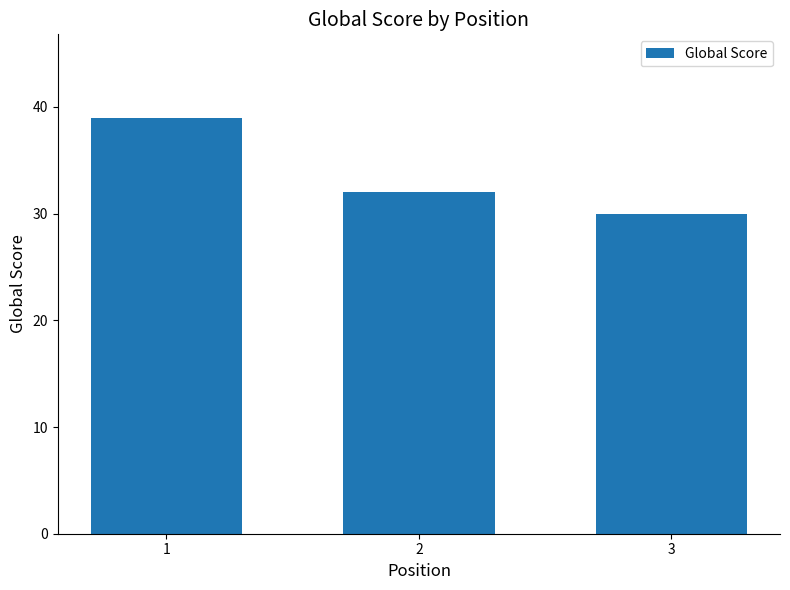

List the labels in order of value, largest first.

1, 2, 3